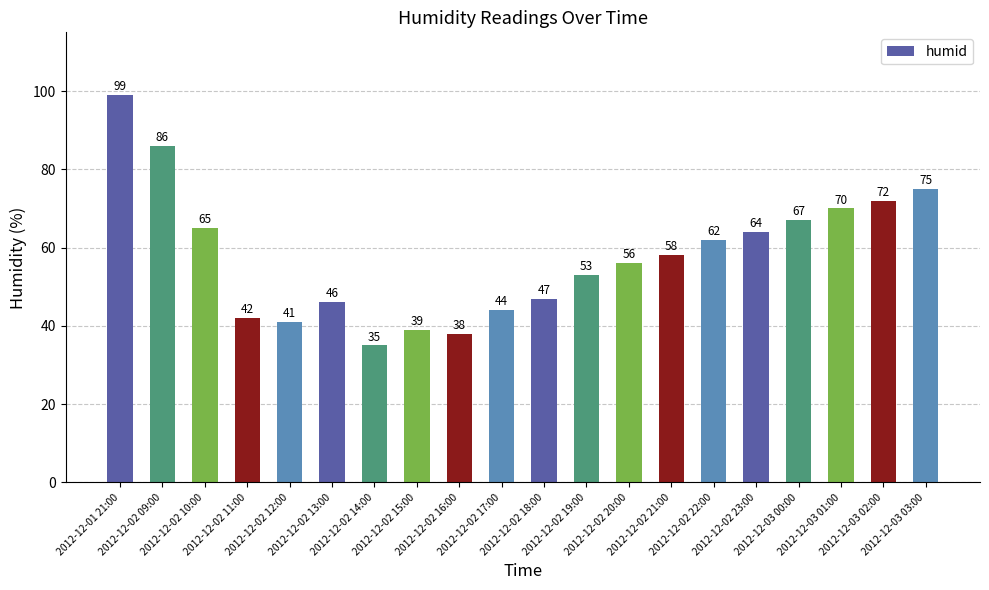

What is the smallest value displayed?

35